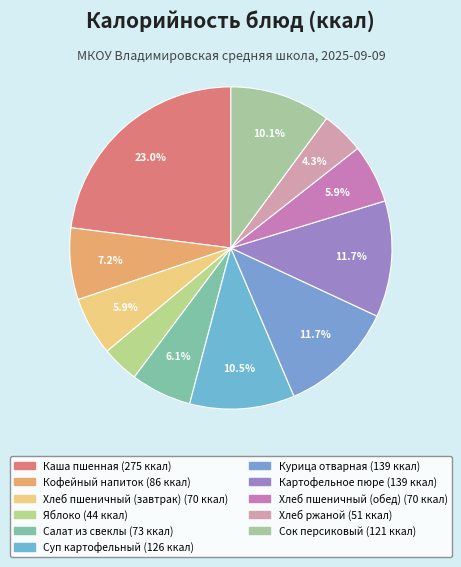

To the nearest percent, what is the average slice percentage?

9%